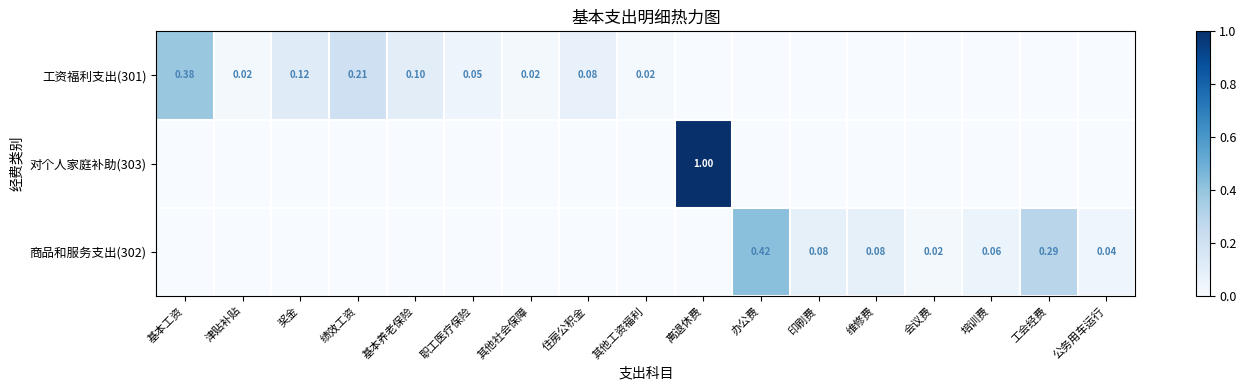

How many values in the 对个人家庭补助(303) series exceed 0?

1